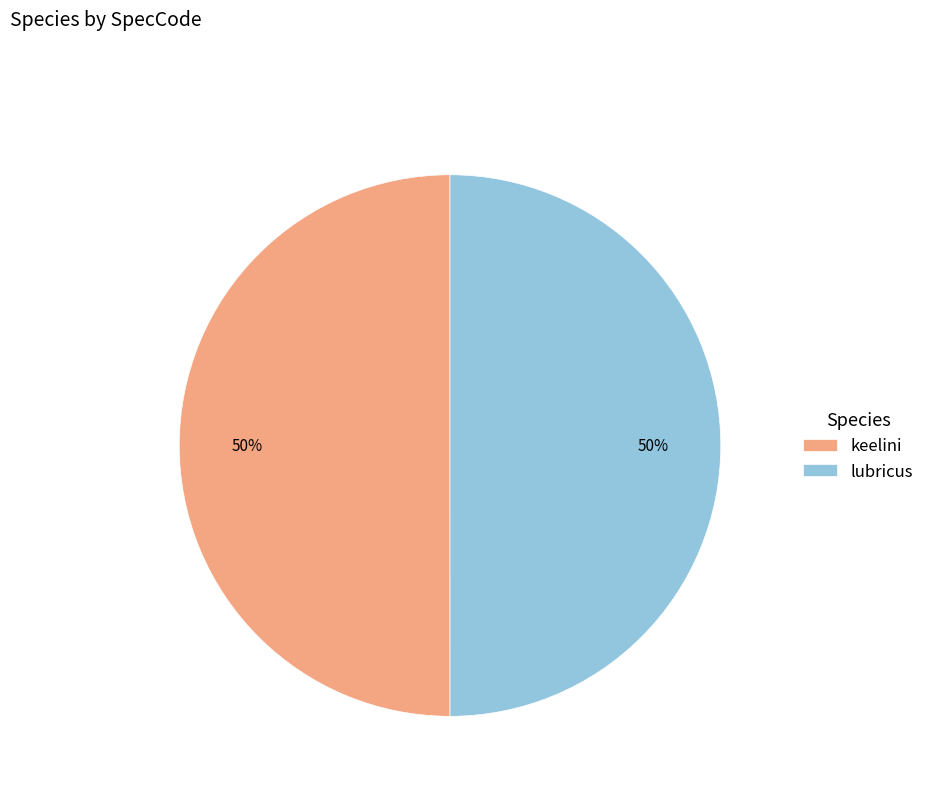

Is the sum of lubricus and keelini greater than half?

Yes